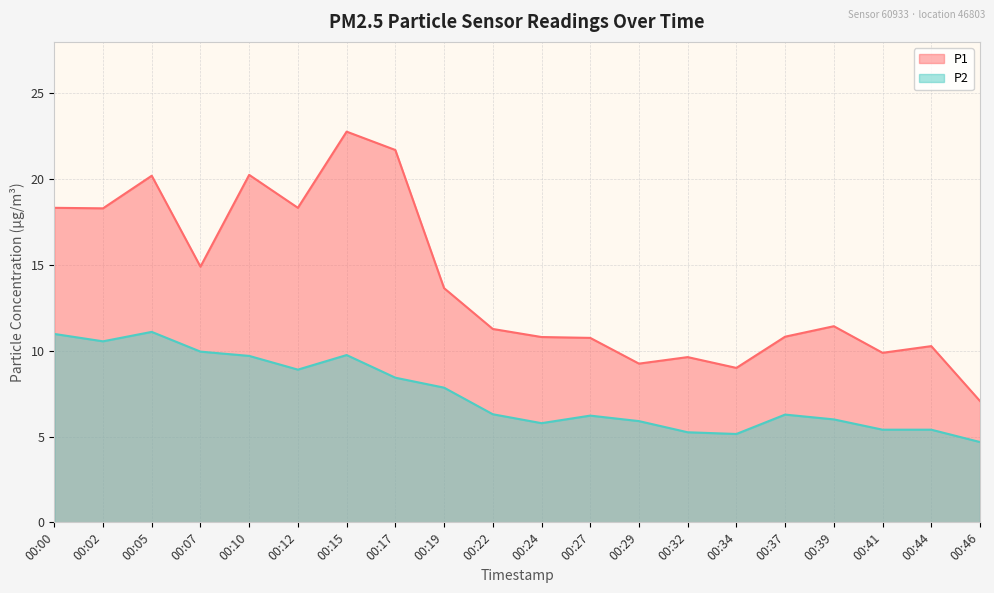

Is it true that P1 equals 9.3 at 00:02?

False